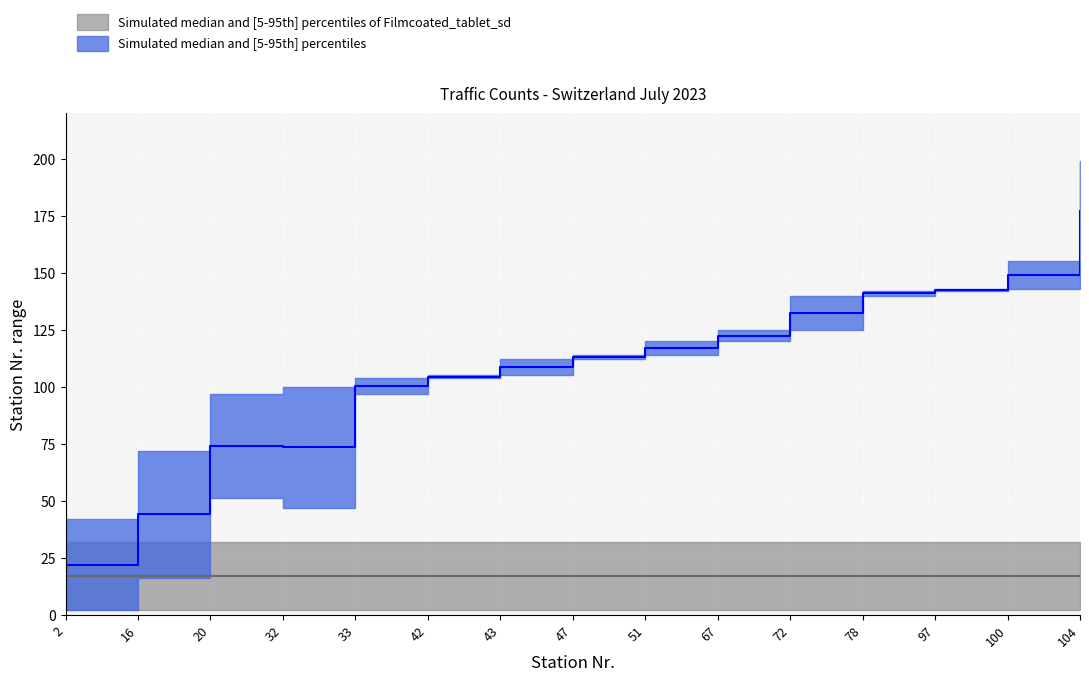

Is the value of lower_blue at 32 greater than the value of lower_gray at 104?

Yes